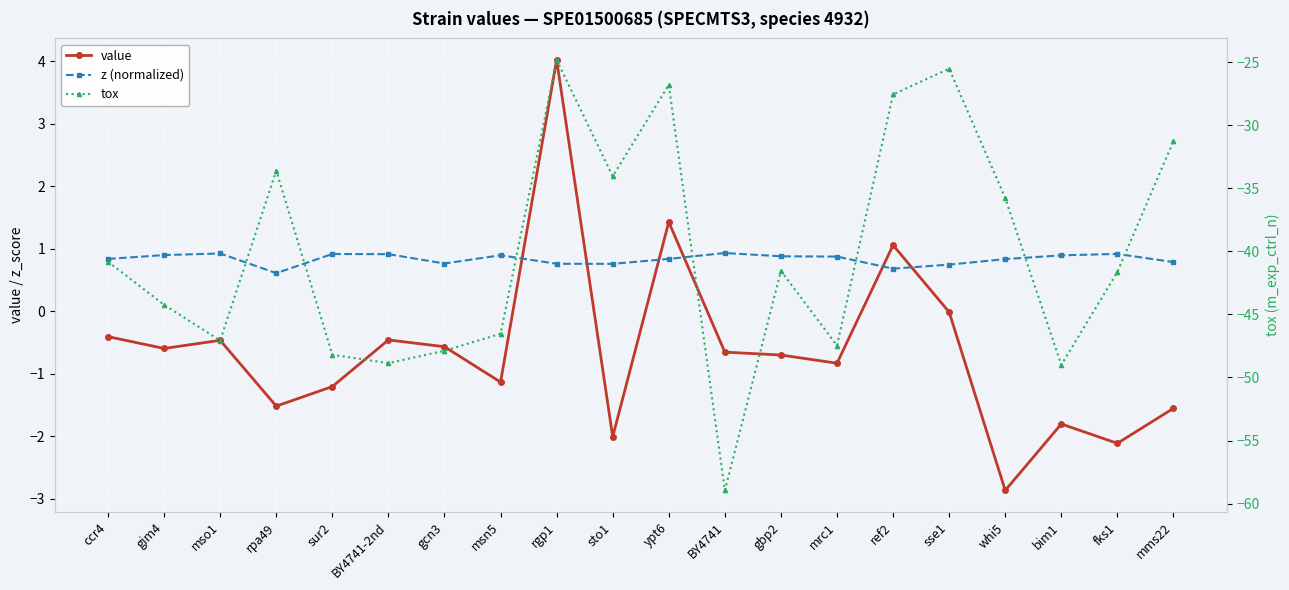

Count the z (normalized) values in the range 0 to 1.

20